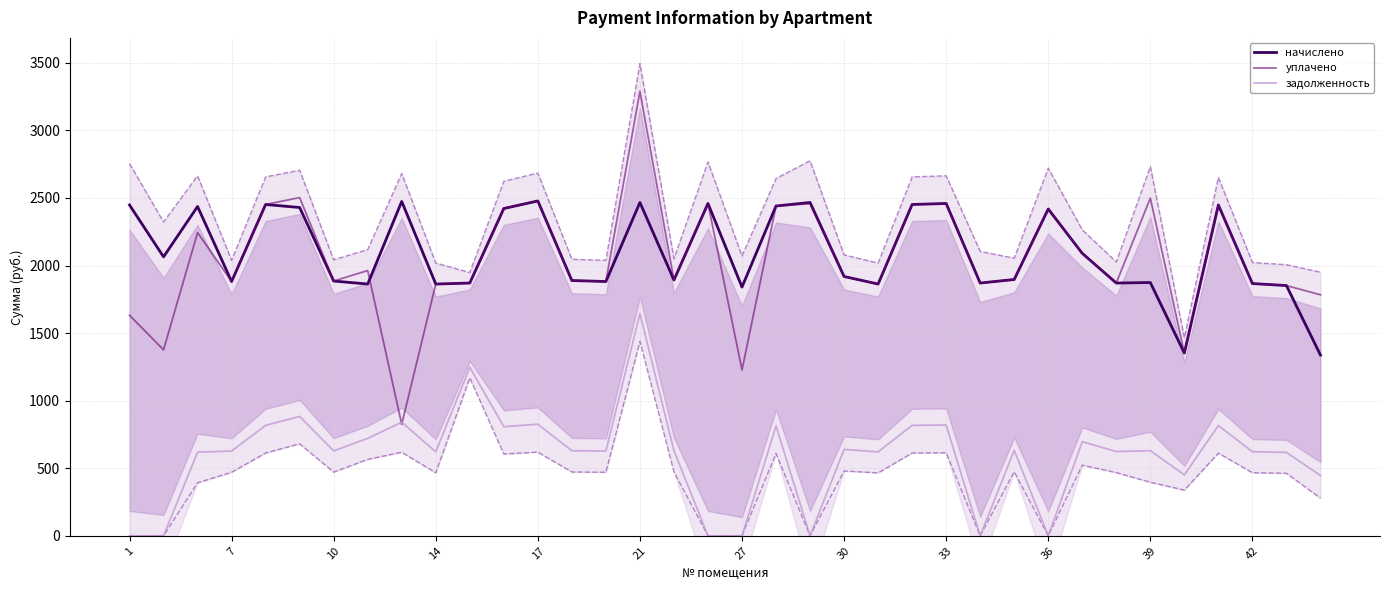

What is the highest value of the уплачено series?

3288.8